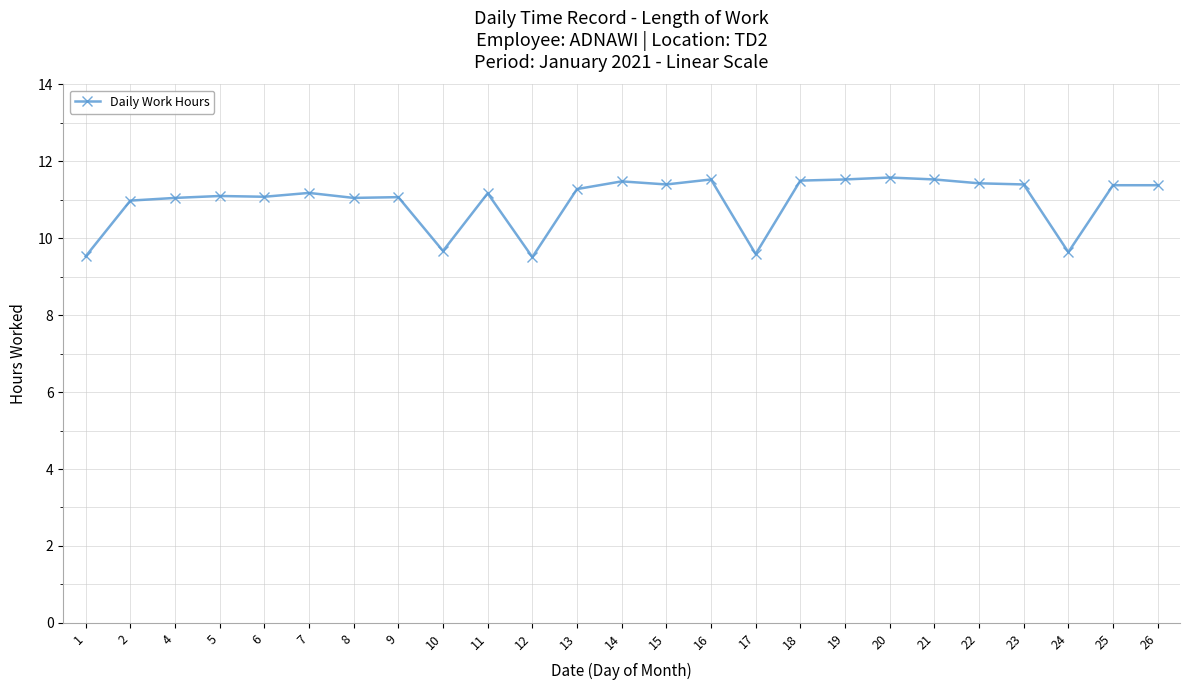

What is the maximum value shown in the chart?

11.6